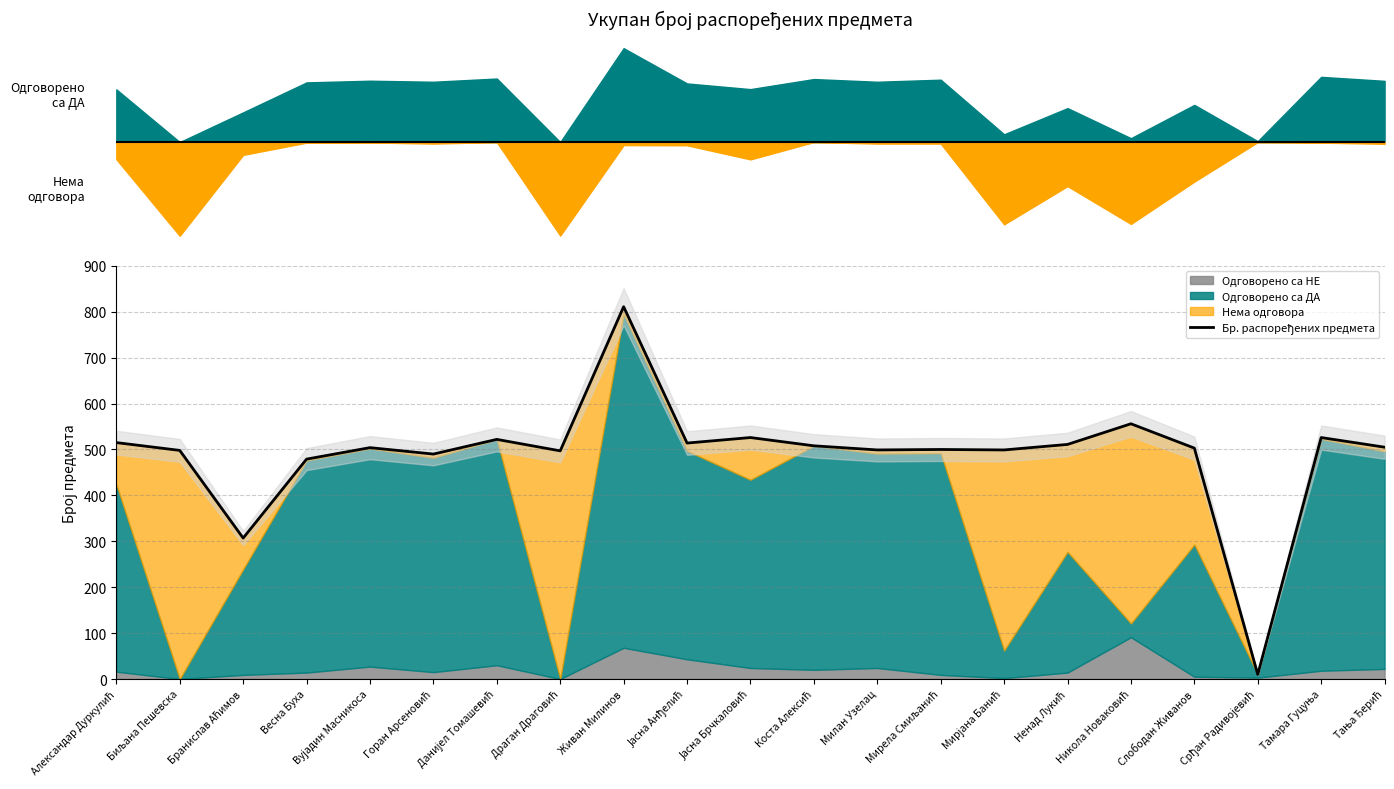

How many data points are above 504?

10